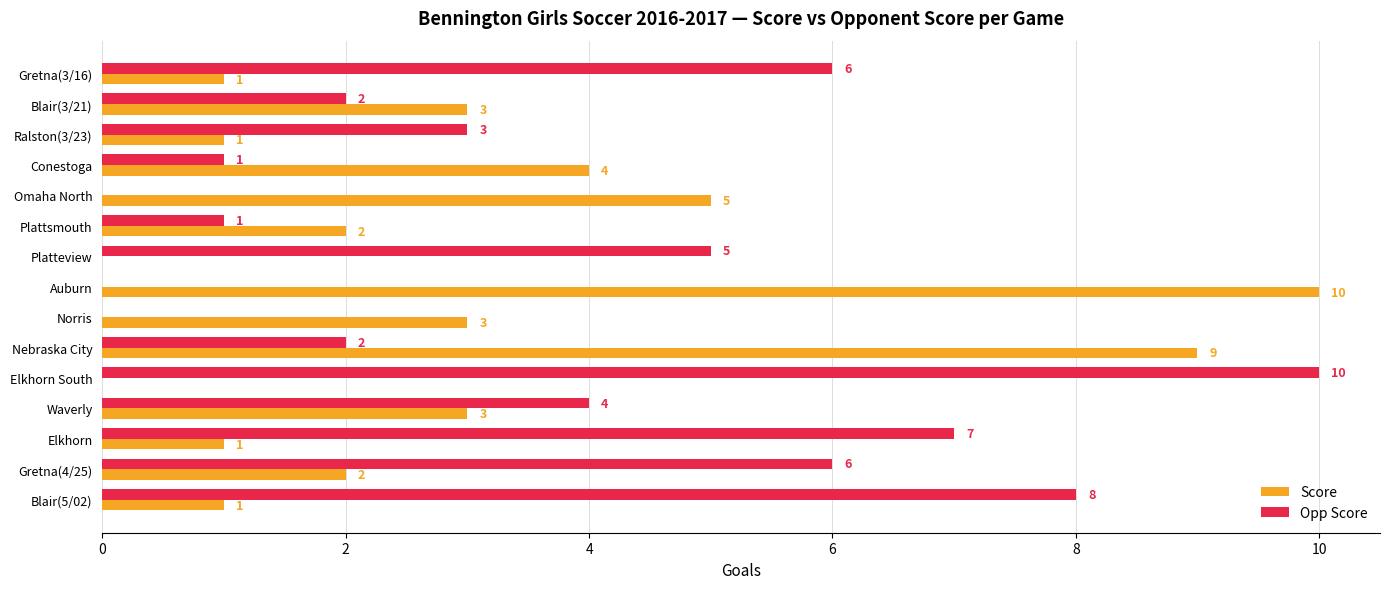

What is the maximum value for Score?

10